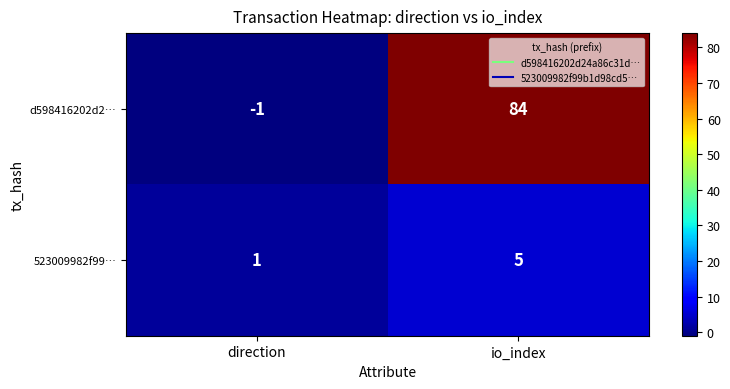

The value of 523009982f99… at io_index is 8. True or false?

False